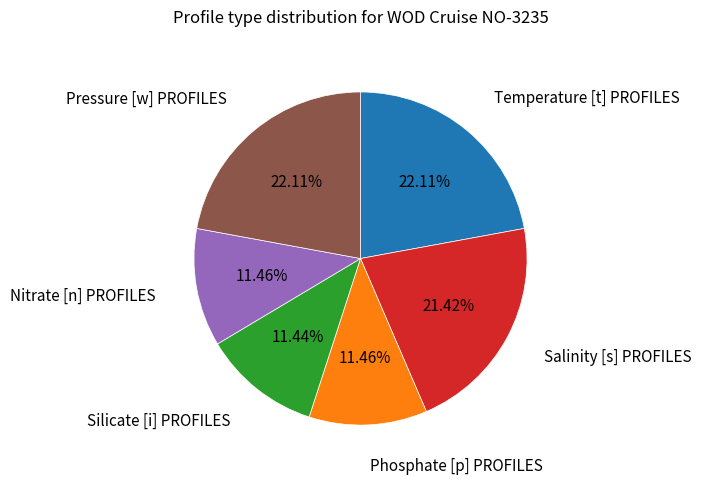

Is there any slice that represents more than half of the pie?

No